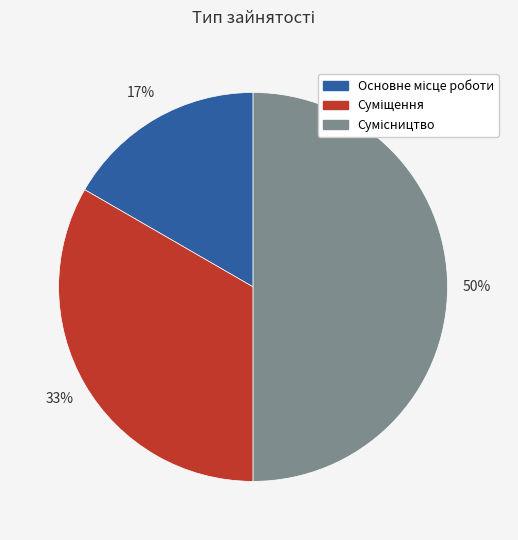

To the nearest percent, what portion does Сумісництво represent?

50%